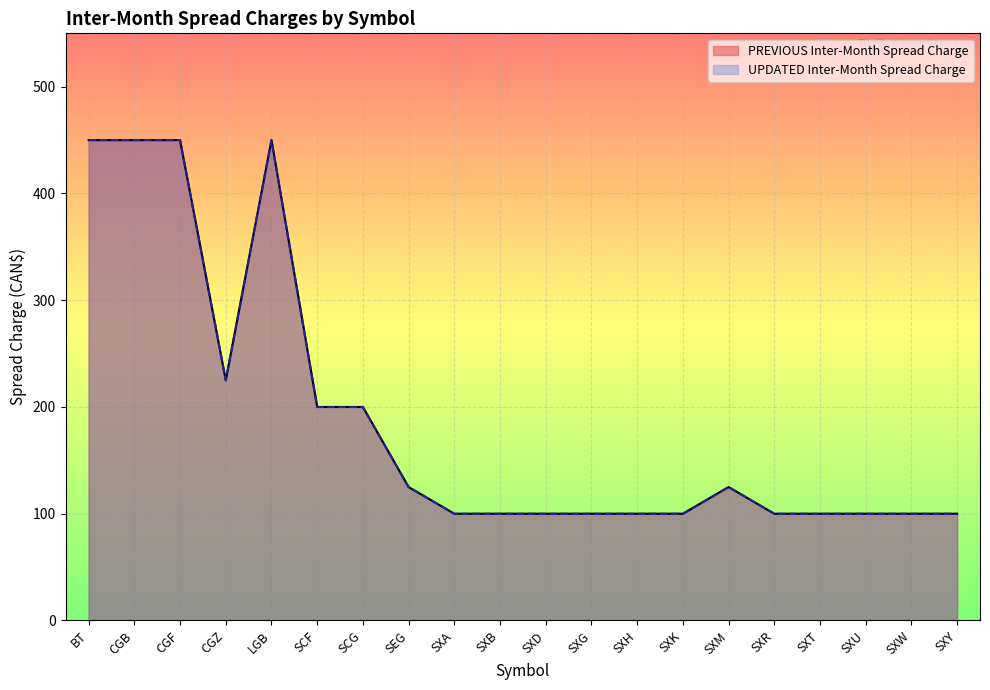

What is the minimum value for PREVIOUS Inter-Month Spread Charge?

100